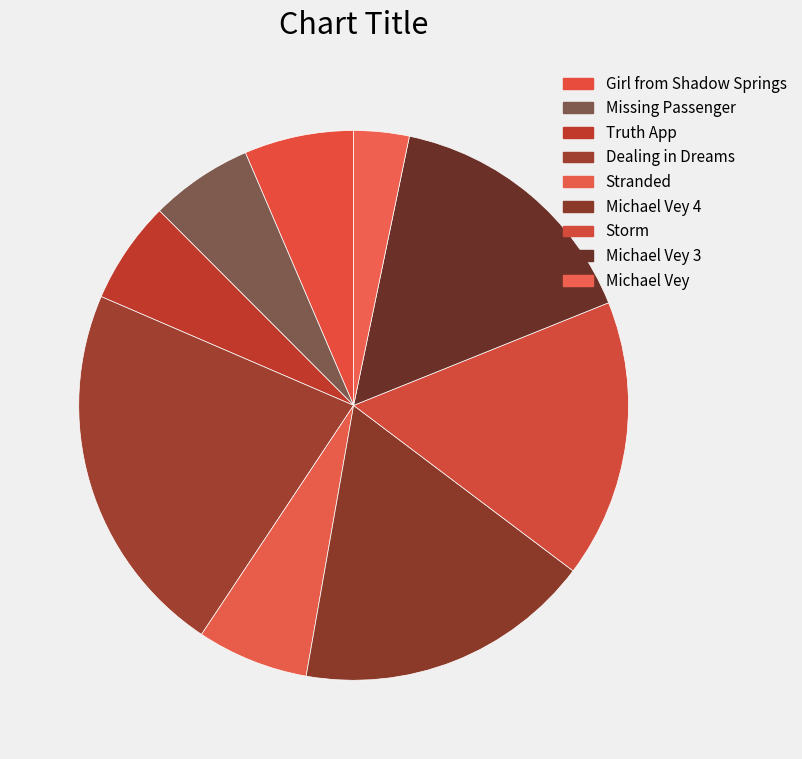

Rank the categories by value from lowest to highest.

Michael Vey, Truth App, Missing Passenger, Girl from Shadow Springs, Stranded, Michael Vey 3, Storm, Michael Vey 4, Dealing in Dreams